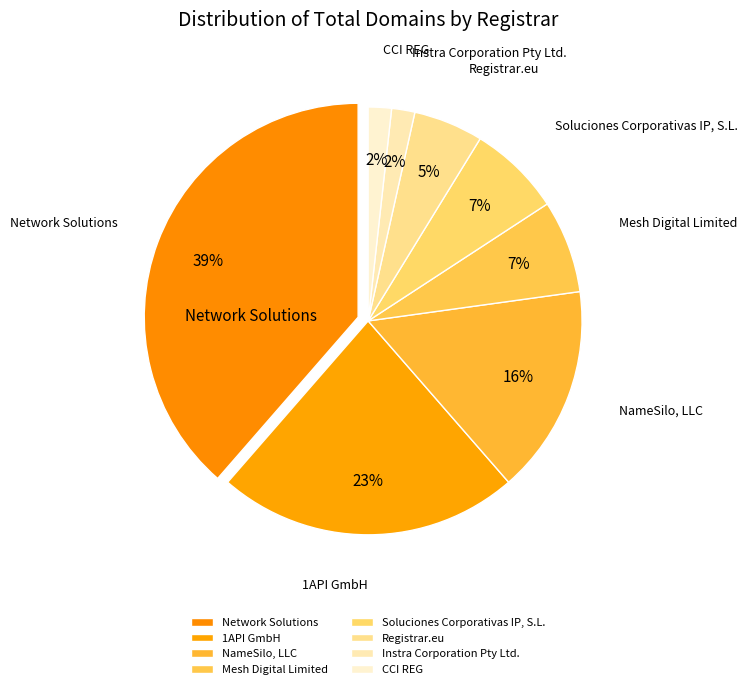

What is the smallest slice in the pie chart?

Instra Corporation Pty Ltd.